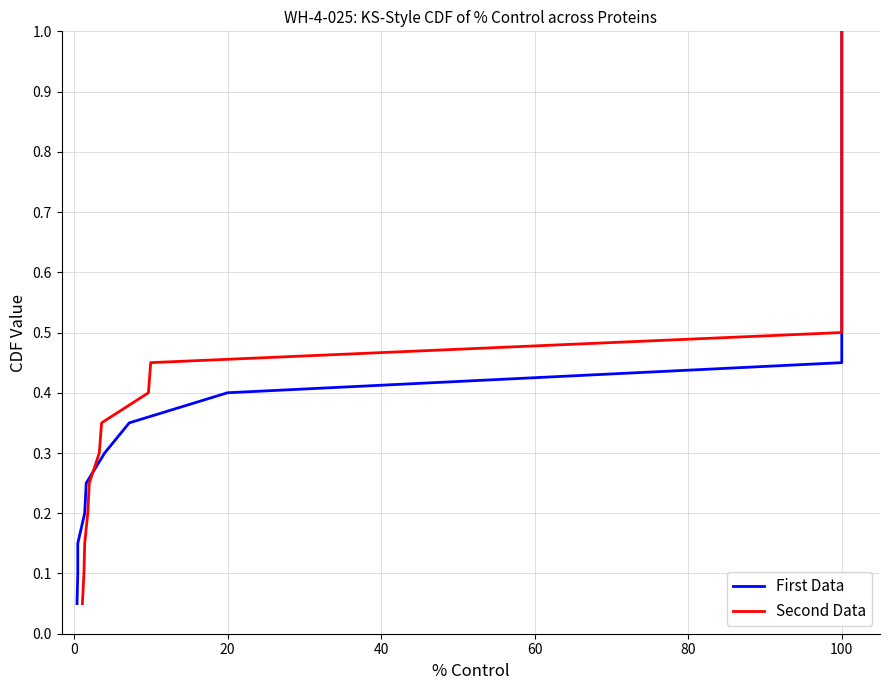

True or false: Second Data and First Data intersect in this chart.

False